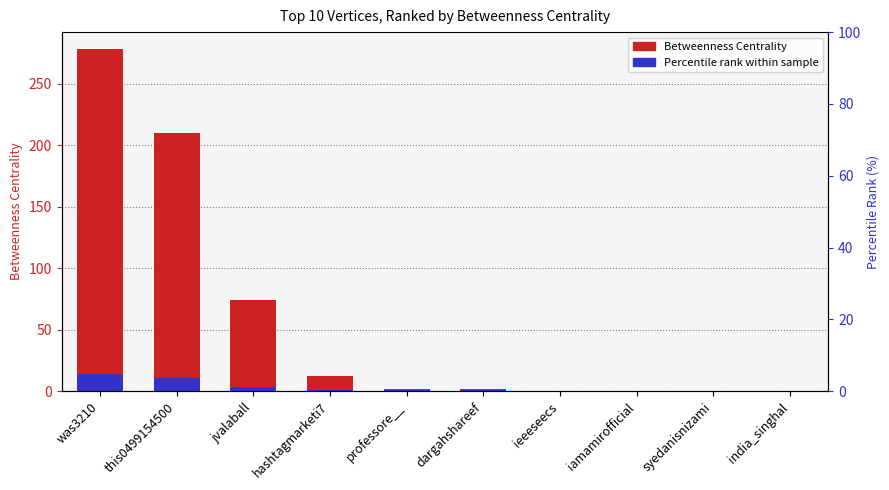

True or false: Percentile rank within sample has a value of 0.0 at india_singhal.

True